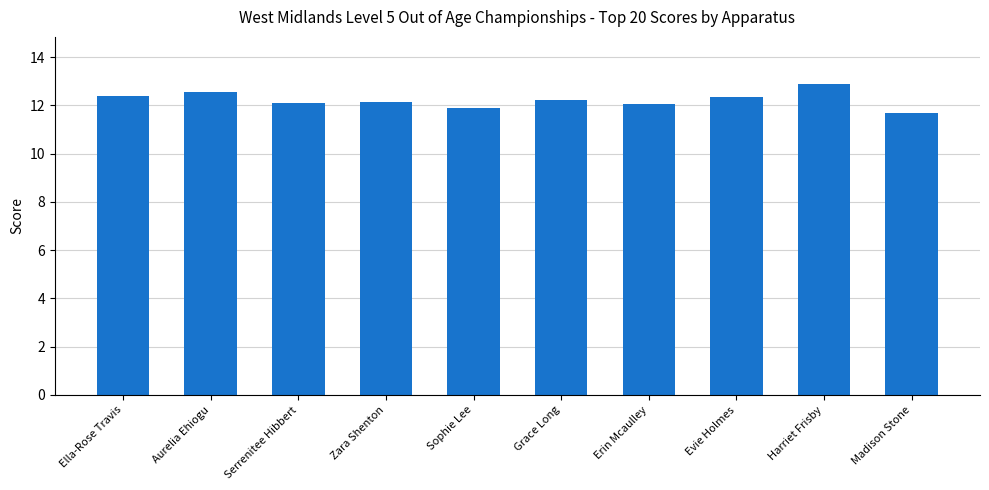

Between Sophie Lee and Erin Mcaulley, which is larger?

Erin Mcaulley